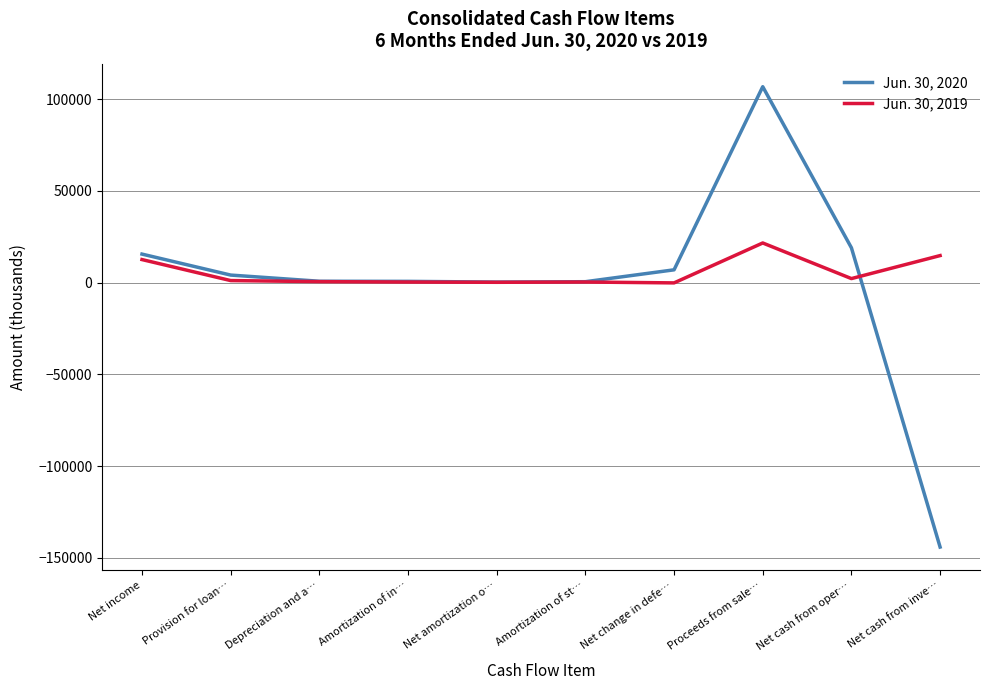

Is it true that Jun. 30, 2020 equals 15562 at Net income?

True